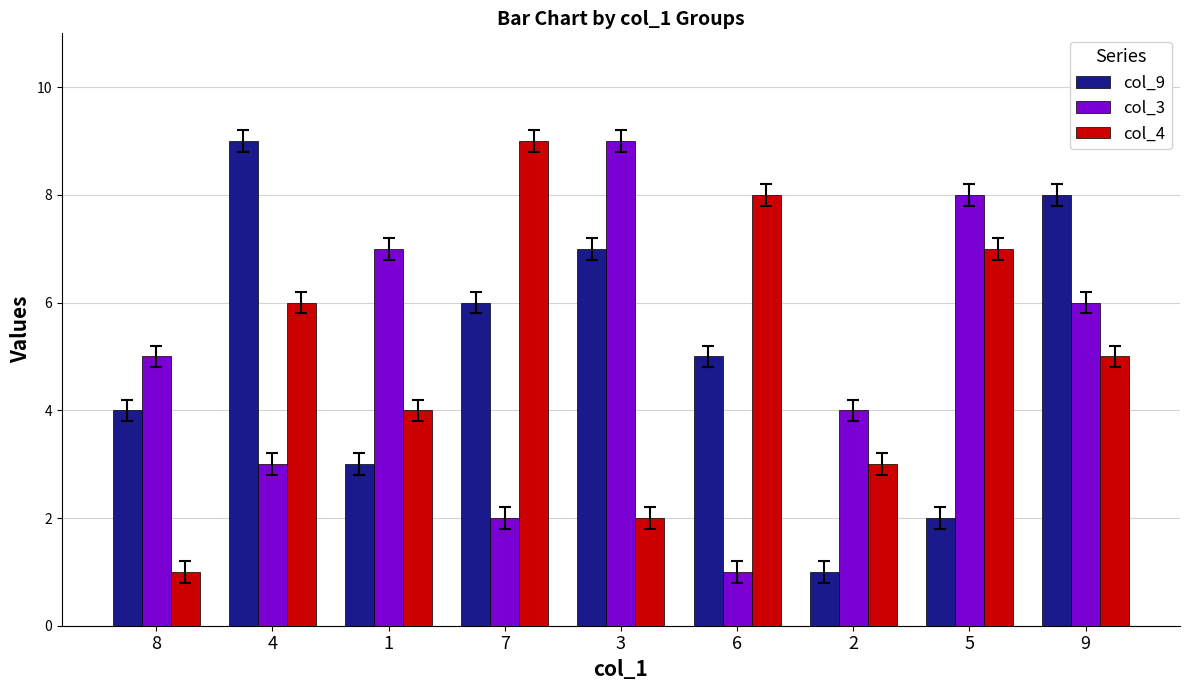

List the labels in order of col_4 value, largest first.

7, 6, 5, 4, 9, 1, 2, 3, 8